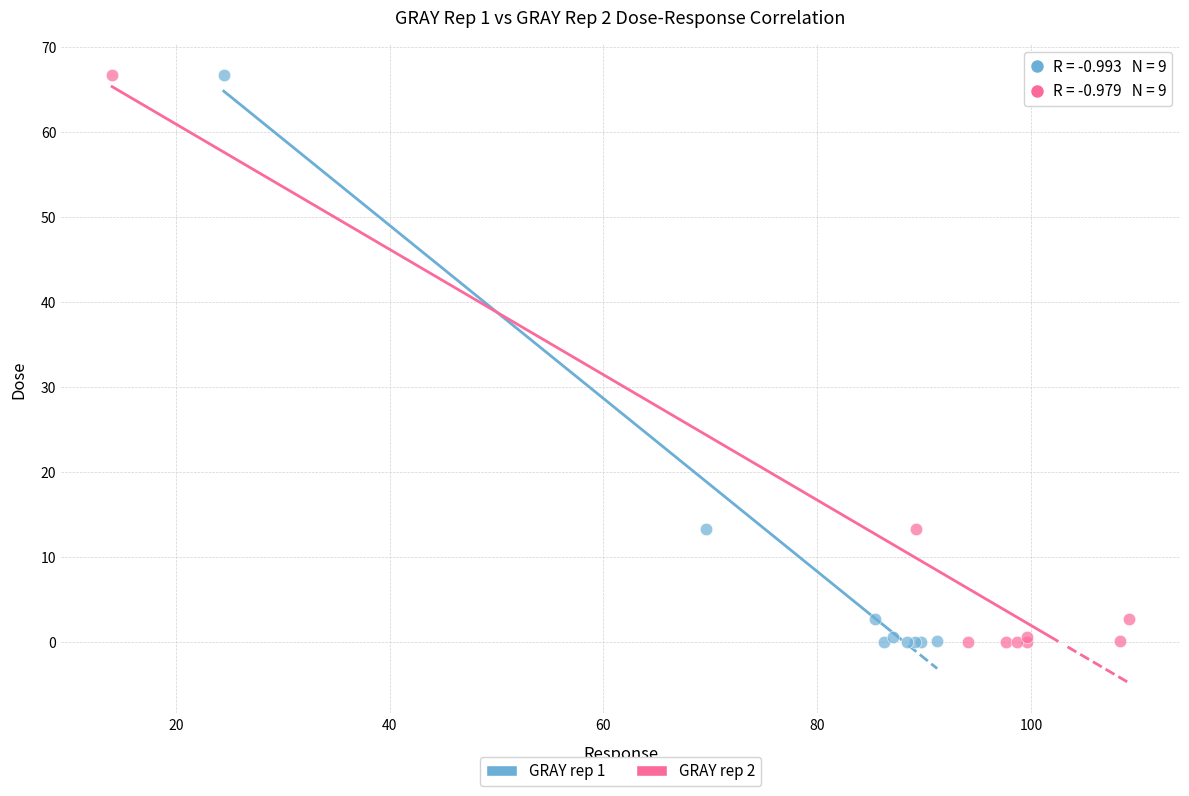

What are all the series names shown in the legend?

GRAY rep 1, GRAY rep 2